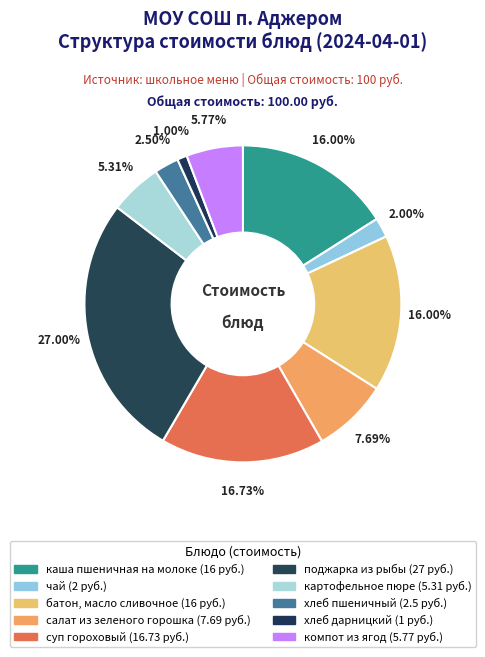

How many slices are in this pie chart?

10